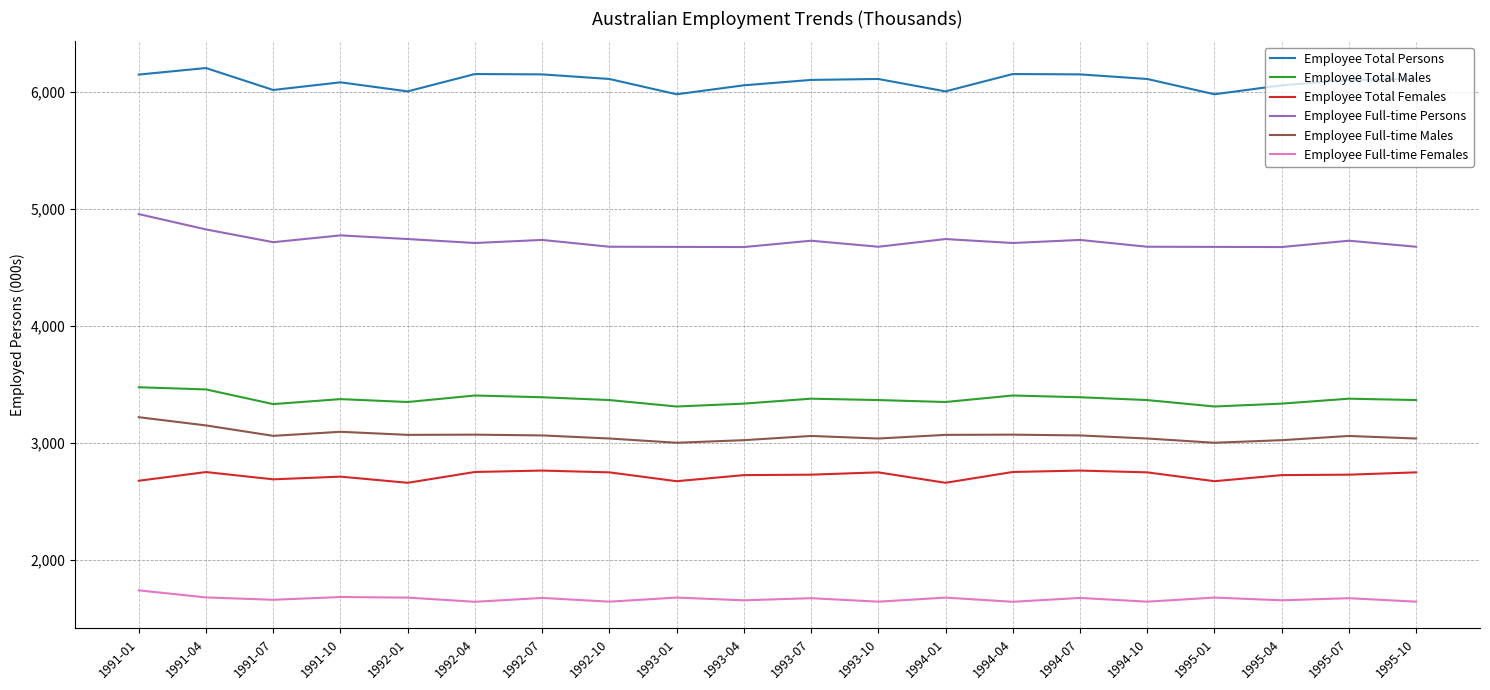

What is the total value across all series at 1993-04?

21451.1